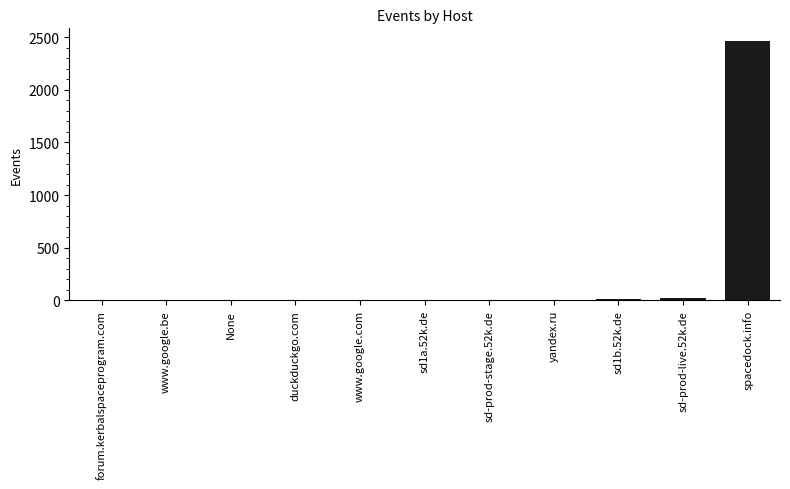

Which label corresponds to the largest value in the chart?

spacedock.info